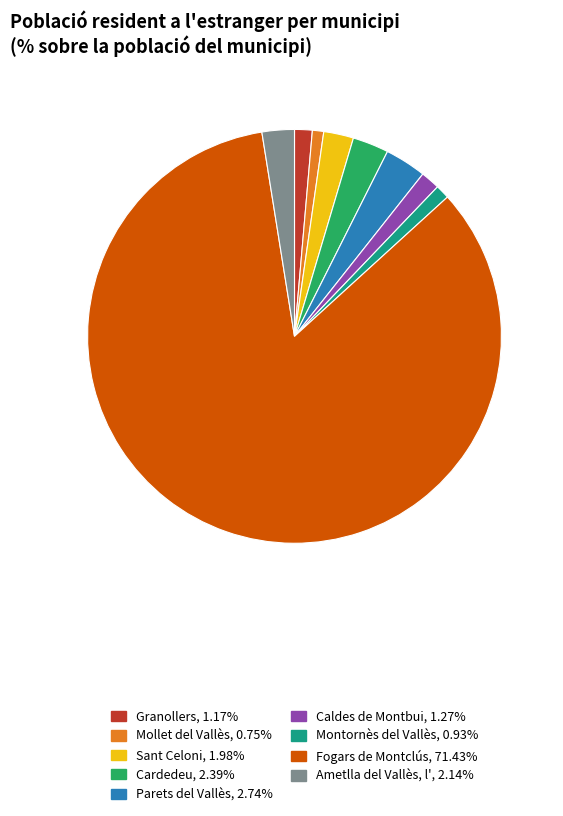

Does any single category account for the majority?

Yes